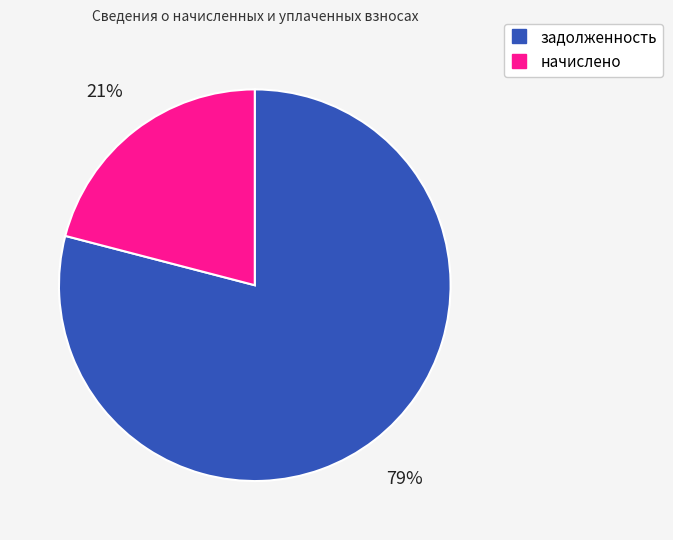

To the nearest percent, what is the average slice percentage?

50%